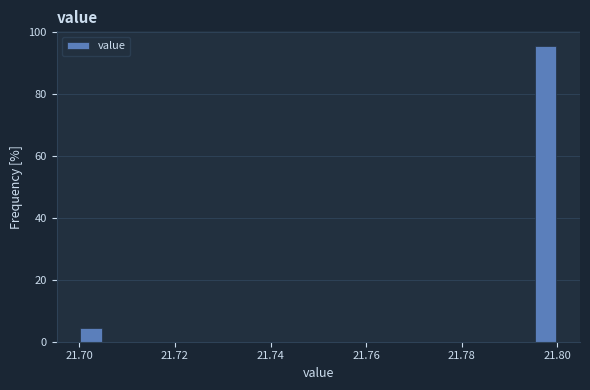

Read against the x-axis, roughly where is the centre of the tallest bar?

21.798